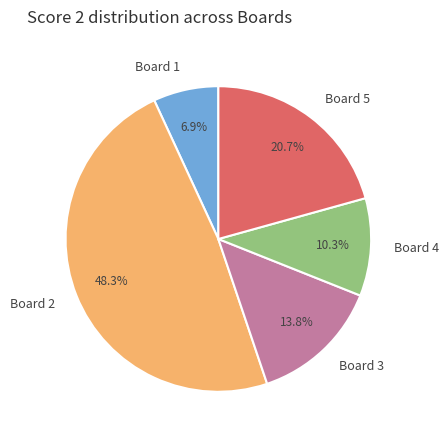

True or false: Board 5 accounts for 21% of the total.

True